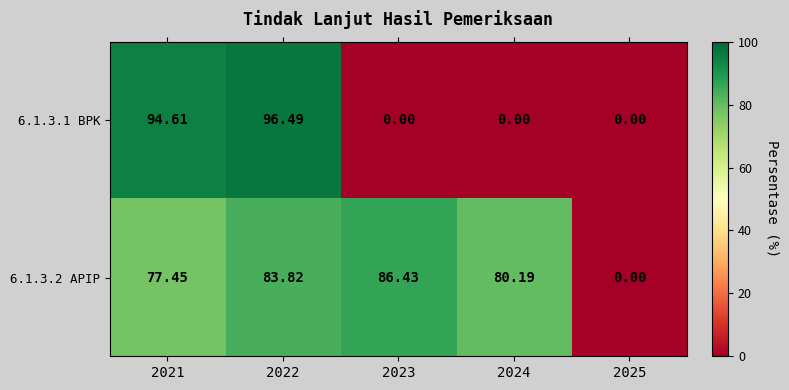

List the series in order of their peak value, lowest first.

6.1.3.2 APIP, 6.1.3.1 BPK